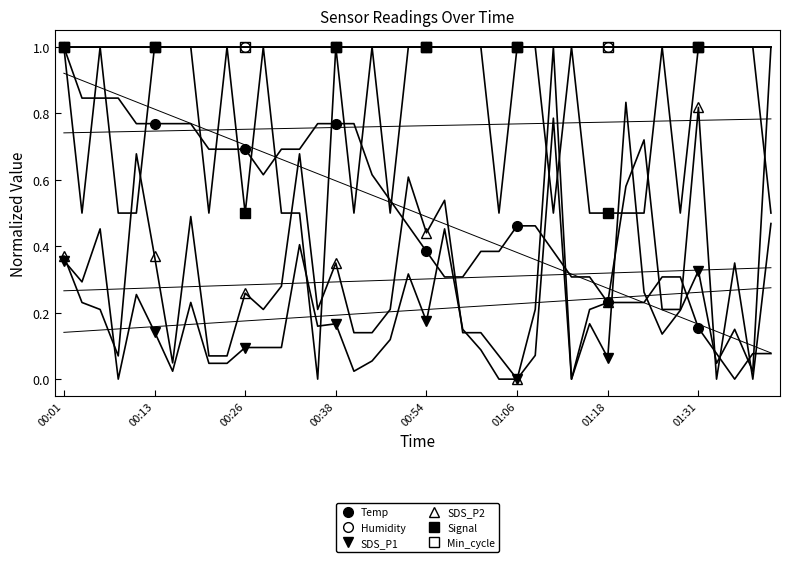

What is the sum of all SDS_P1 values?

1.3